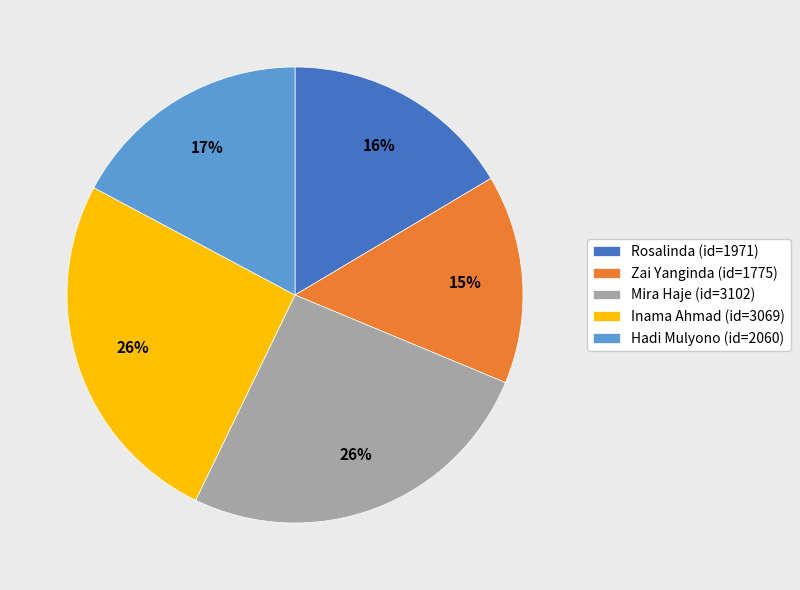

To the nearest percent, what is the combined percentage of Zai Yanginda (id=1775) and Rosalinda (id=1971)?

31%